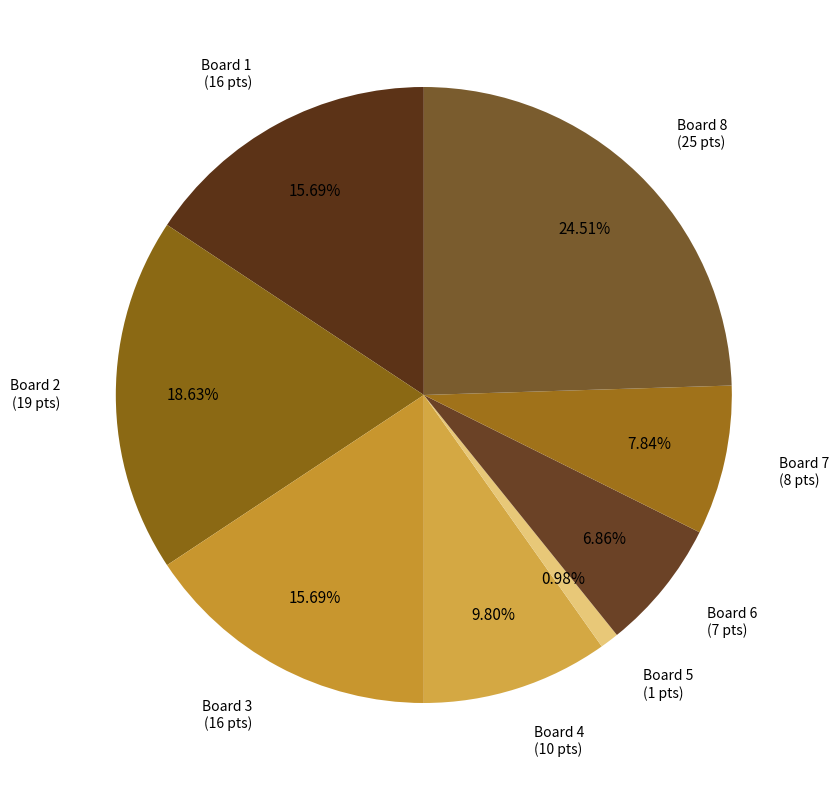

What portion of the pie excludes Board 7?

92.2%